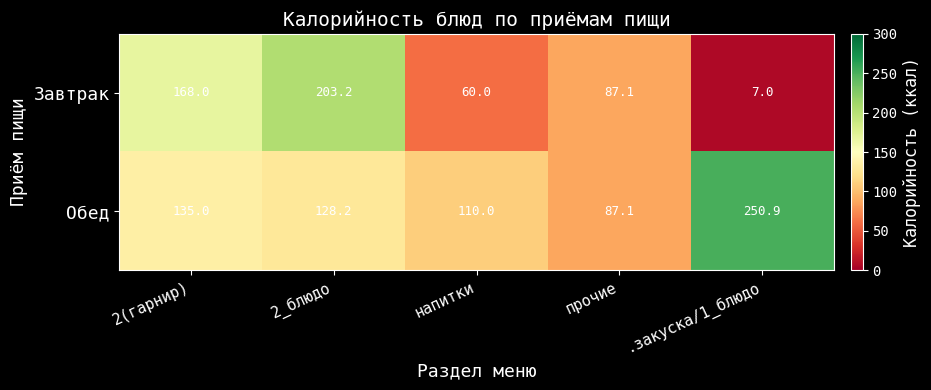

At how many categories does at least one series exceed 127?

3